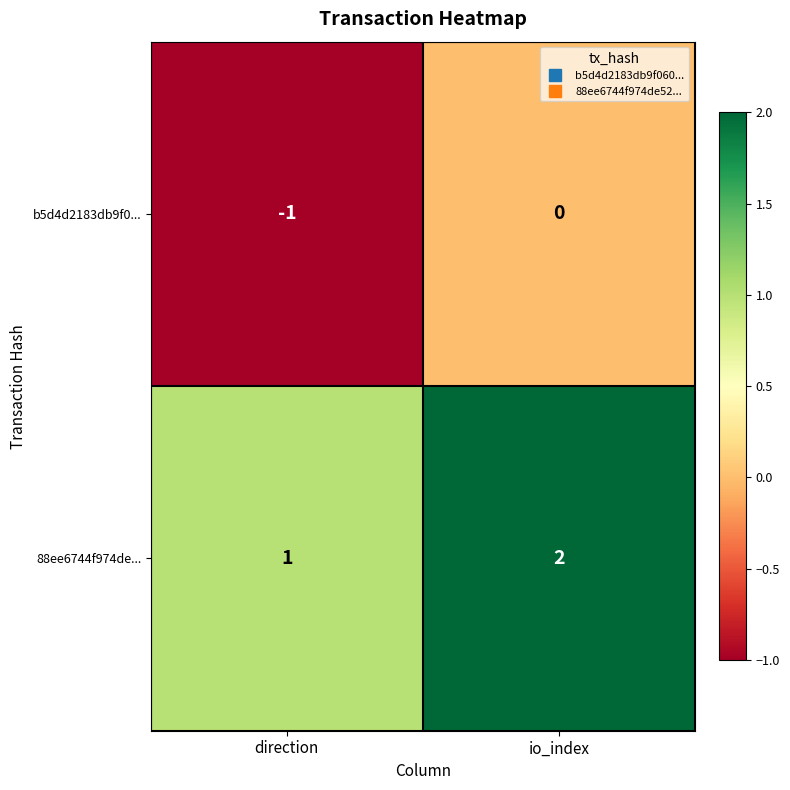

Which label corresponds to the smallest value in the chart?

direction